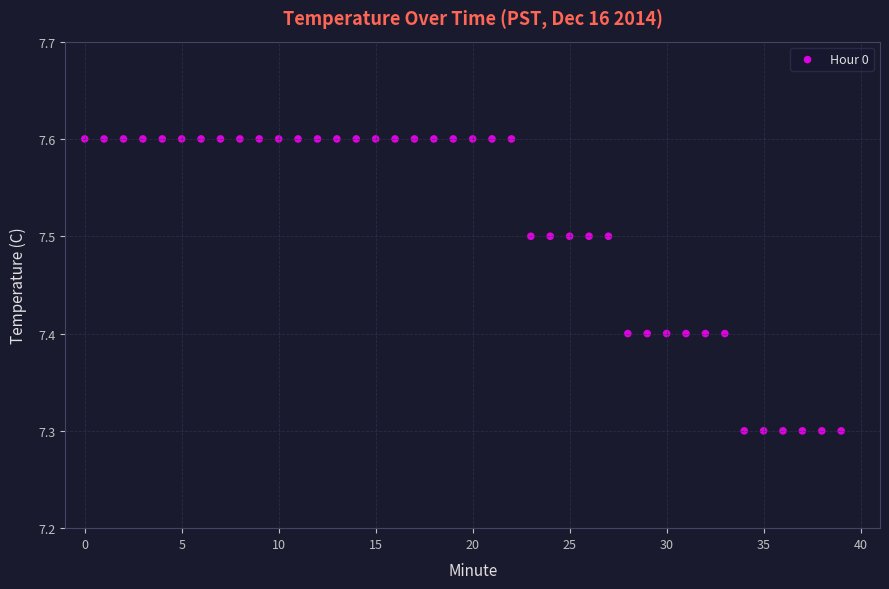

How many points are shown in the scatter plot?

40